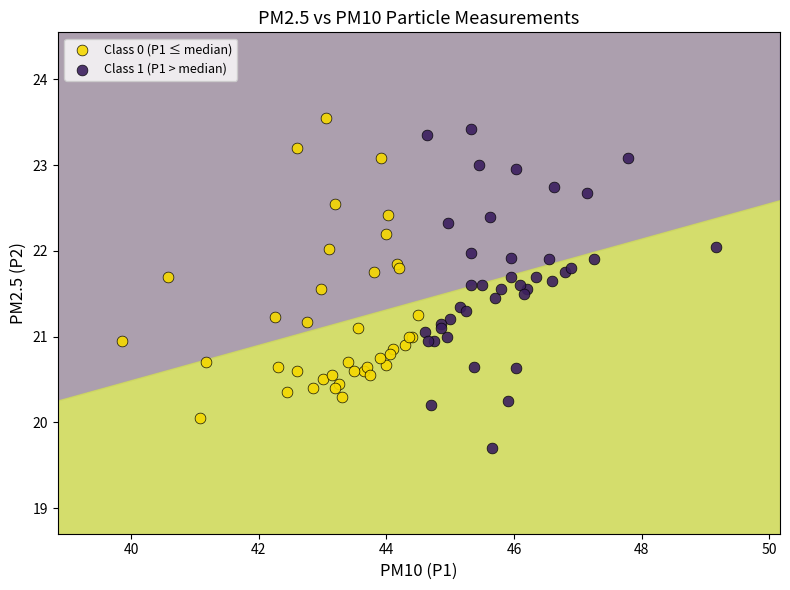

What are all the series names shown in the legend?

Class 0 (P1 ≤ median), Class 1 (P1 > median)